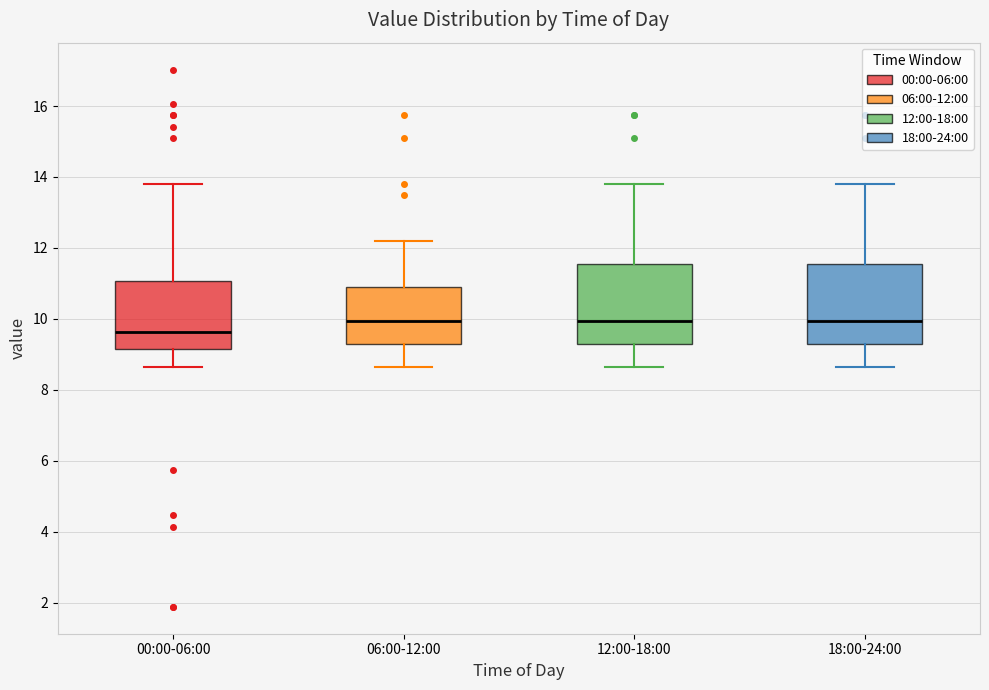

Which box's median line is the lowest?

00:00-06:00